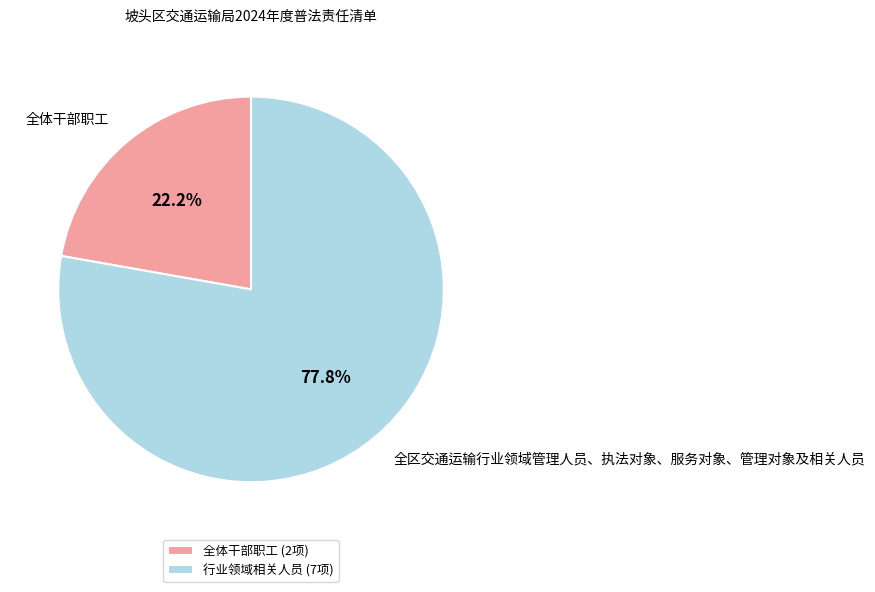

Rank the categories by value from highest to lowest.

行业领域相关人员 (7项), 全体干部职工 (2项)